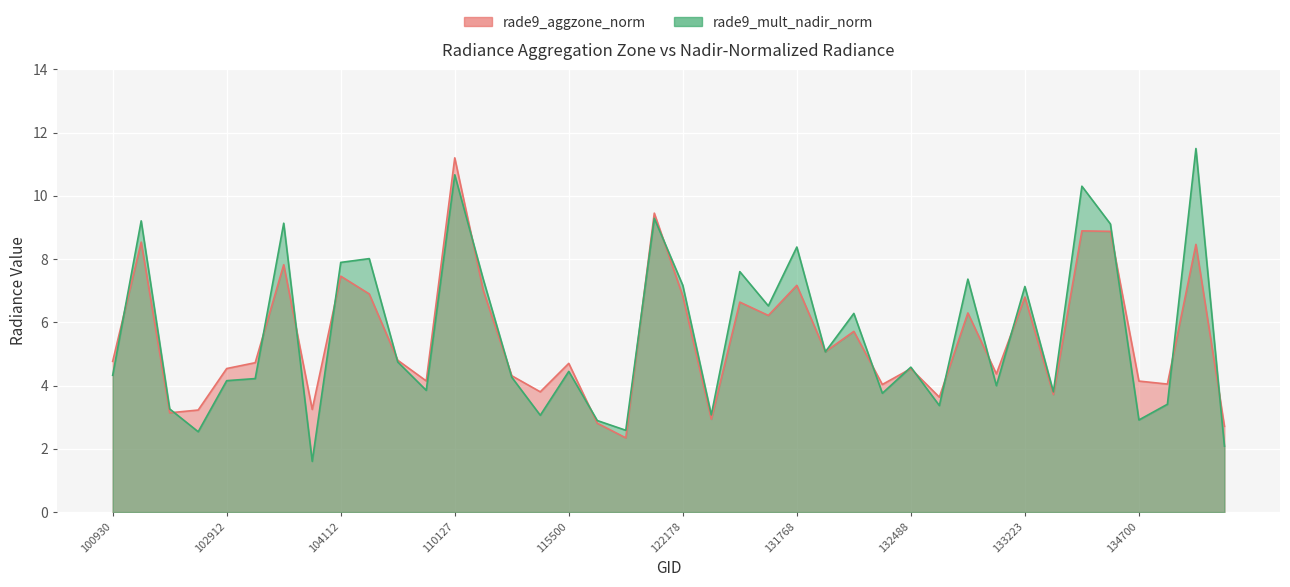

What is the greatest value displayed?

11.5